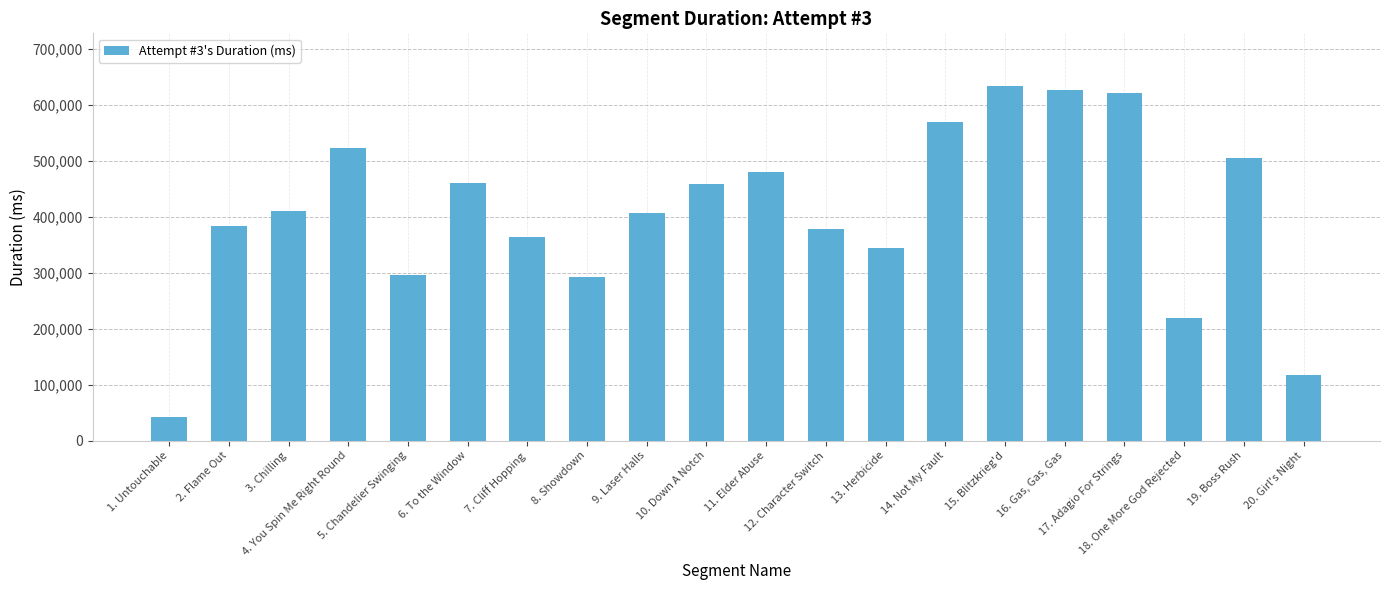

Does the chart contain stacked bars?

No